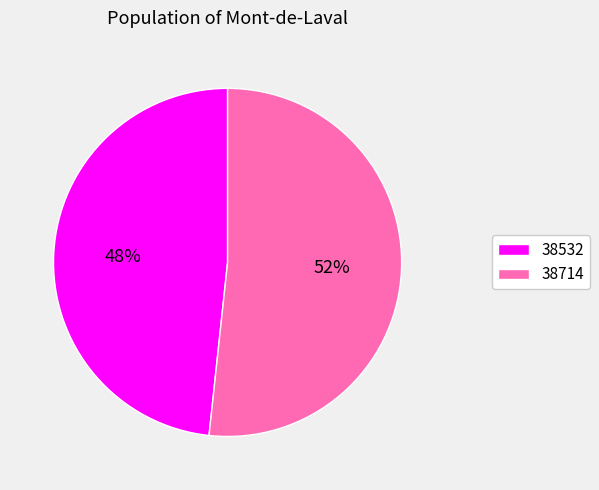

Is it true that 38532 is 48% of the pie?

True